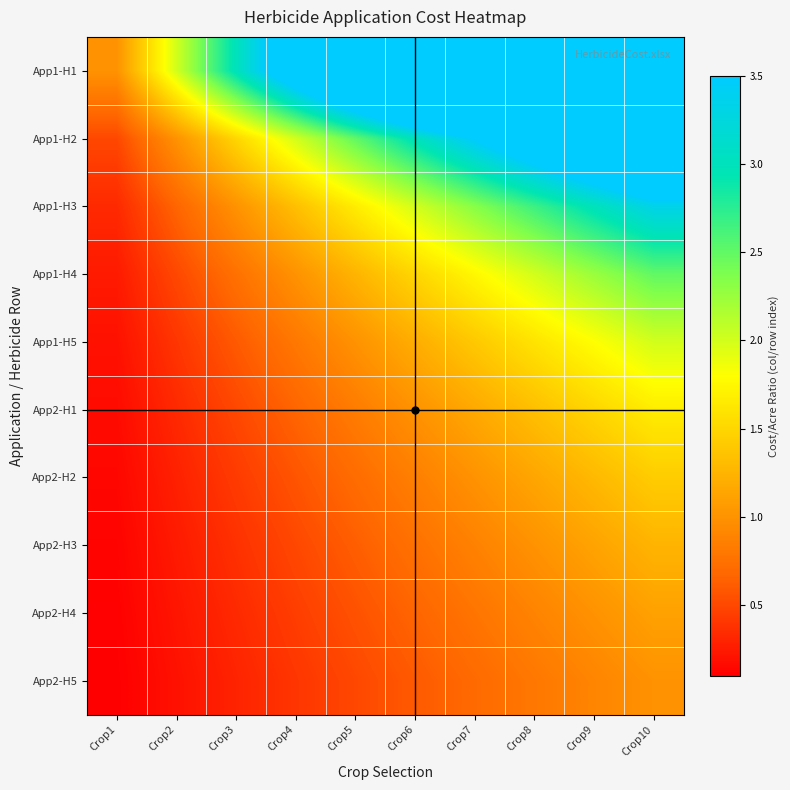

Reading left to right, what are all the values shown in this chart?

App1-H1: Crop1=1.0	Crop2=2.0	Crop3=3.0	Crop4=4.0	Crop5=5.0	Crop6=6.0	Crop7=7.0	Crop8=8.0	Crop9=9.0	Crop10=10.0
App1-H2: Crop1=0.5	Crop2=1.0	Crop3=1.5	Crop4=2.0	Crop5=2.5	Crop6=3.0	Crop7=3.5	Crop8=4.0	Crop9=4.5	Crop10=5.0
App1-H3: Crop1=0.3	Crop2=0.7	Crop3=1.0	Crop4=1.3	Crop5=1.7	Crop6=2.0	Crop7=2.3	Crop8=2.7	Crop9=3.0	Crop10=3.3
App1-H4: Crop1=0.2	Crop2=0.5	Crop3=0.8	Crop4=1.0	Crop5=1.2	Crop6=1.5	Crop7=1.8	Crop8=2.0	Crop9=2.2	Crop10=2.5
App1-H5: Crop1=0.2	Crop2=0.4	Crop3=0.6	Crop4=0.8	Crop5=1.0	Crop6=1.2	Crop7=1.4	Crop8=1.6	Crop9=1.8	Crop10=2.0
App2-H1: Crop1=0.2	Crop2=0.3	Crop3=0.5	Crop4=0.7	Crop5=0.8	Crop6=1.0	Crop7=1.2	Crop8=1.3	Crop9=1.5	Crop10=1.7
App2-H2: Crop1=0.1	Crop2=0.3	Crop3=0.4	Crop4=0.6	Crop5=0.7	Crop6=0.9	Crop7=1.0	Crop8=1.1	Crop9=1.3	Crop10=1.4
App2-H3: Crop1=0.1	Crop2=0.2	Crop3=0.4	Crop4=0.5	Crop5=0.6	Crop6=0.8	Crop7=0.9	Crop8=1.0	Crop9=1.1	Crop10=1.2
App2-H4: Crop1=0.1	Crop2=0.2	Crop3=0.3	Crop4=0.4	Crop5=0.6	Crop6=0.7	Crop7=0.8	Crop8=0.9	Crop9=1.0	Crop10=1.1
App2-H5: Crop1=0.1	Crop2=0.2	Crop3=0.3	Crop4=0.4	Crop5=0.5	Crop6=0.6	Crop7=0.7	Crop8=0.8	Crop9=0.9	Crop10=1.0